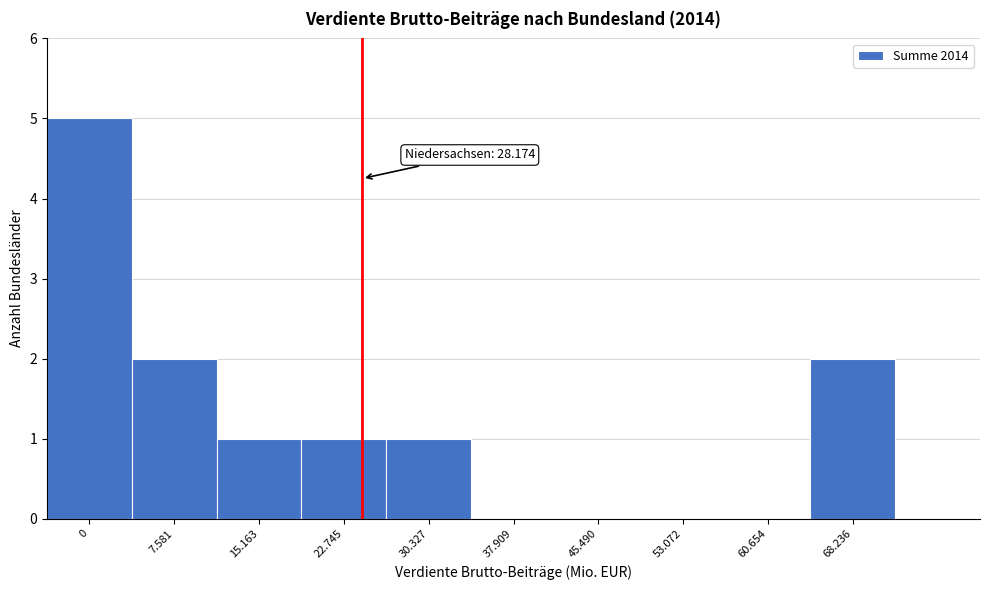

Reading left to right, extract all data points from this chart.

0=5	7.581=2	15.163=1	22.745=1	30.327=1	37.909=0	45.490=0	53.072=0	60.654=0	68.236=2